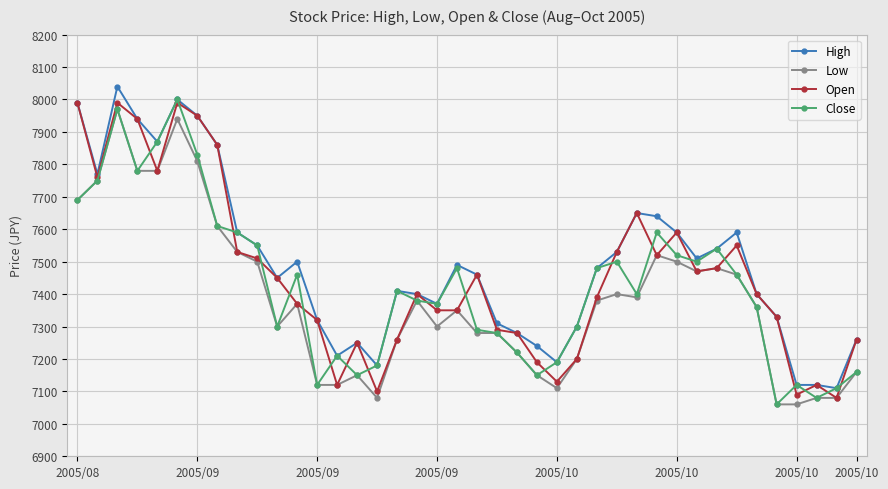

How many values in the High series are below 7480?

20